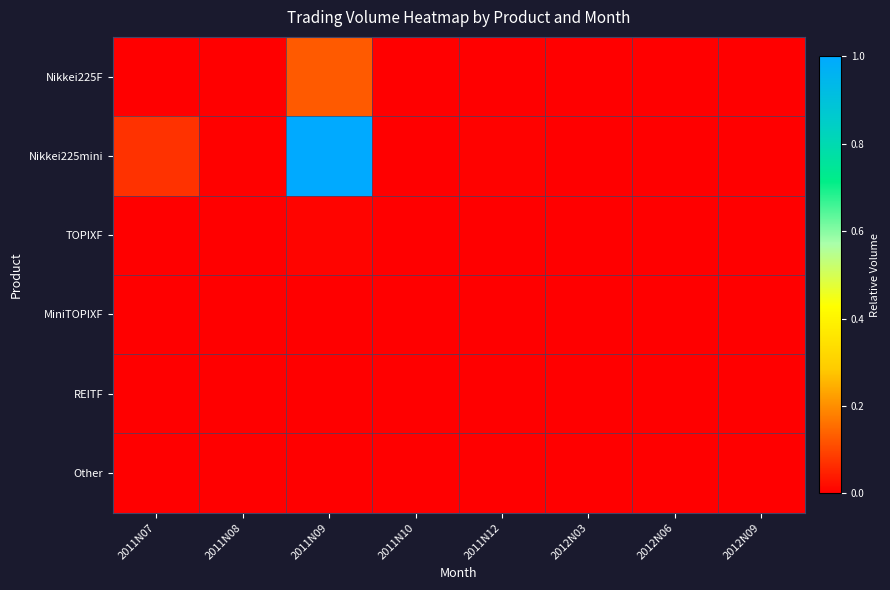

List the series in order of their peak value, lowest first.

REITF, Other, MiniTOPIXF, TOPIXF, Nikkei225F, Nikkei225mini